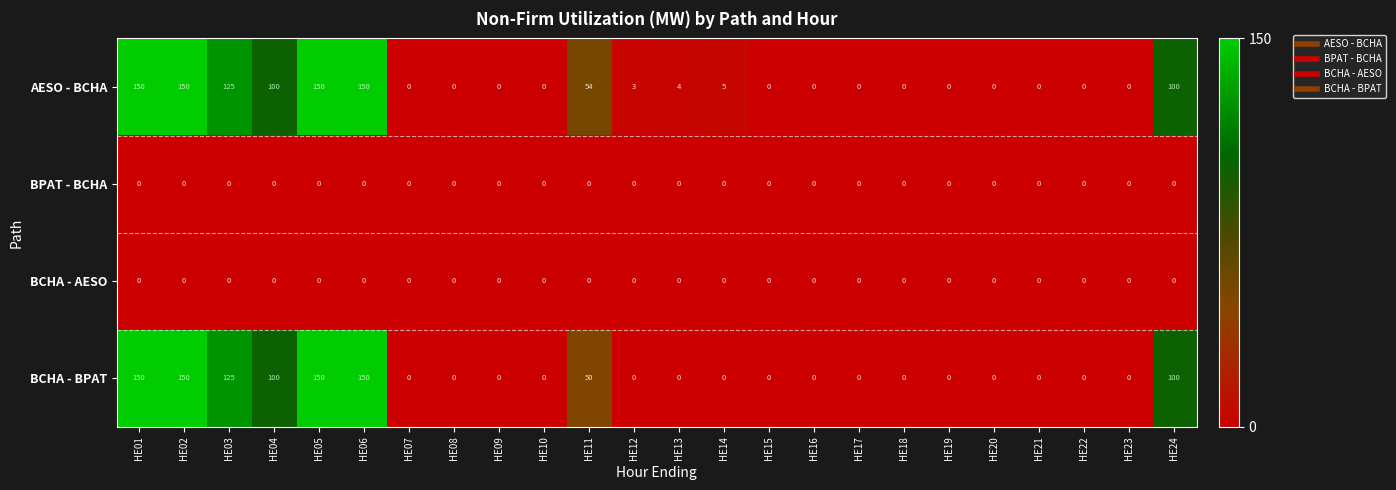

What is the average value of the BCHA - BPAT series?

41